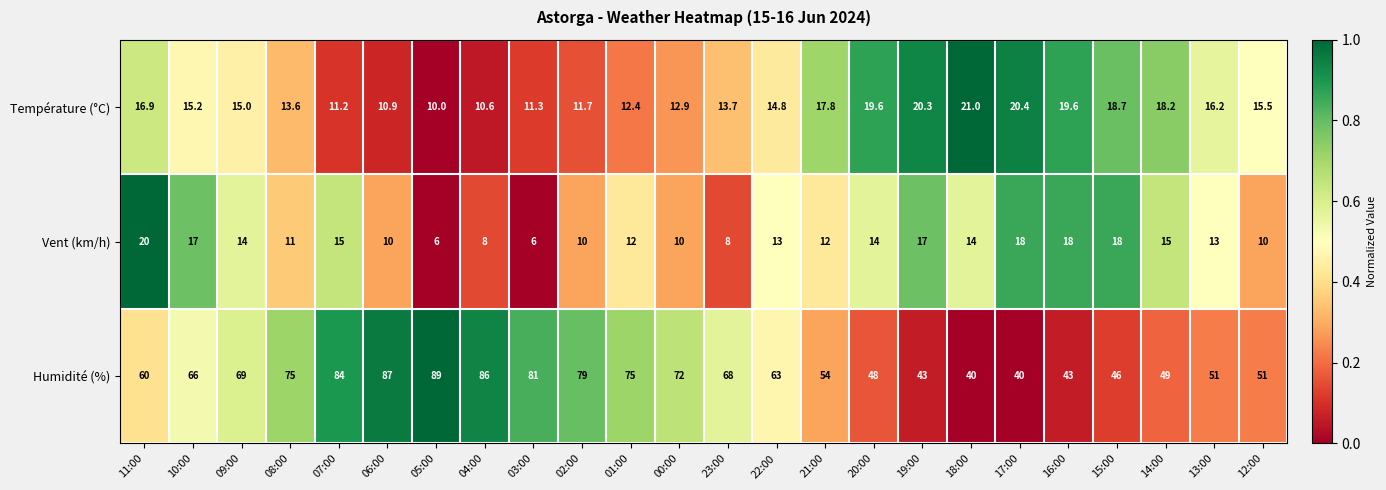

Rank the series at 04:00 from highest to lowest value.

Humidité (%), Température (°C), Vent (km/h)